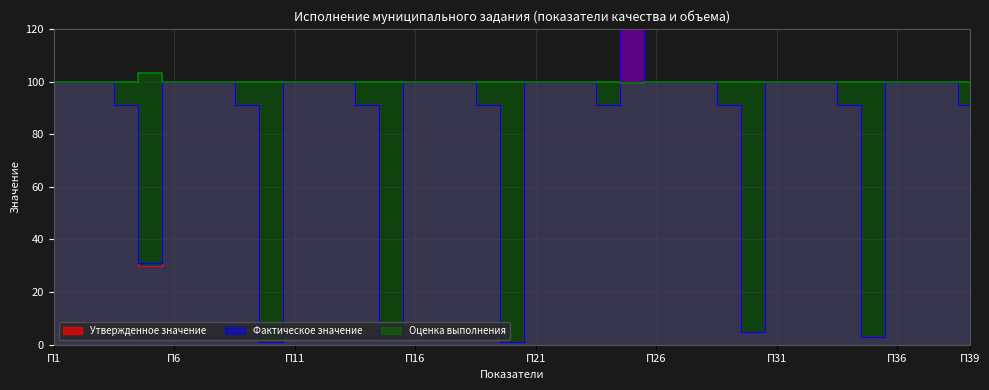

Which series changed the most between 21 and 24?

Утвержденное значение